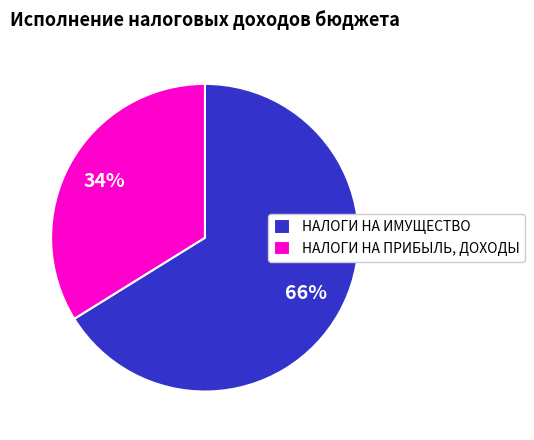

Does any single category account for the majority?

Yes